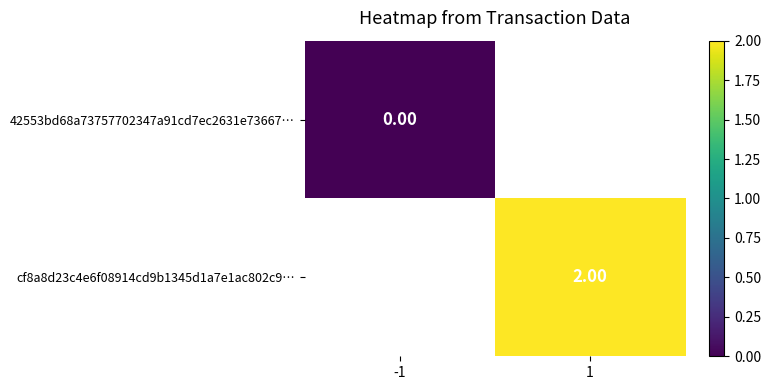

How many distinct data groups are displayed?

2